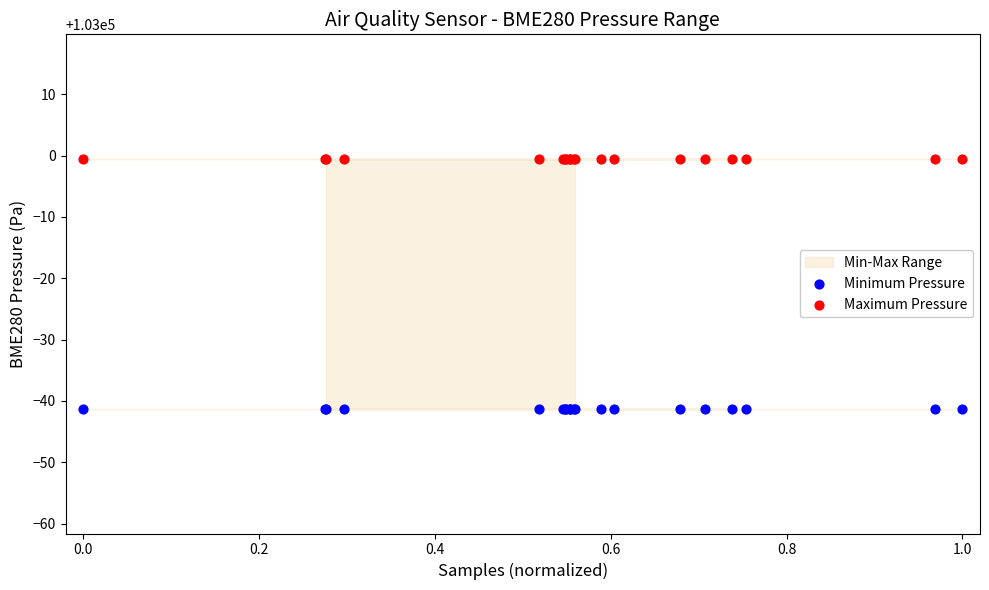

Which series reaches the minimum Y coordinate?

Minimum Pressure